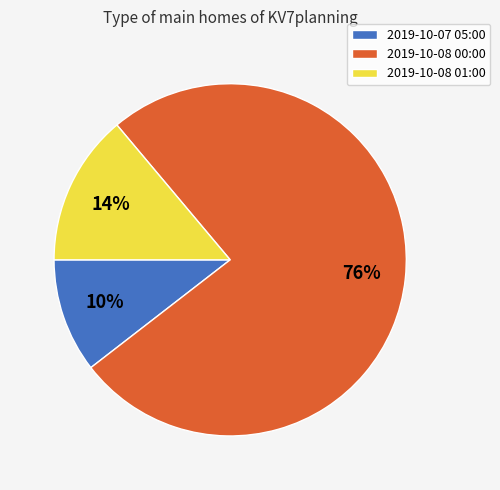

To the nearest percent, what is the combined percentage of 2019-10-08 00:00 and 2019-10-07 05:00?

86%